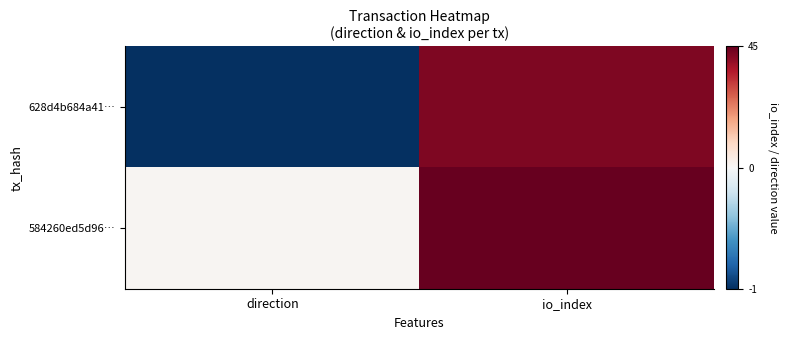

Reading left to right, extract all data points from this chart.

628d4b684a41…: direction=-1	io_index=42
584260ed5d96…: direction=1	io_index=45